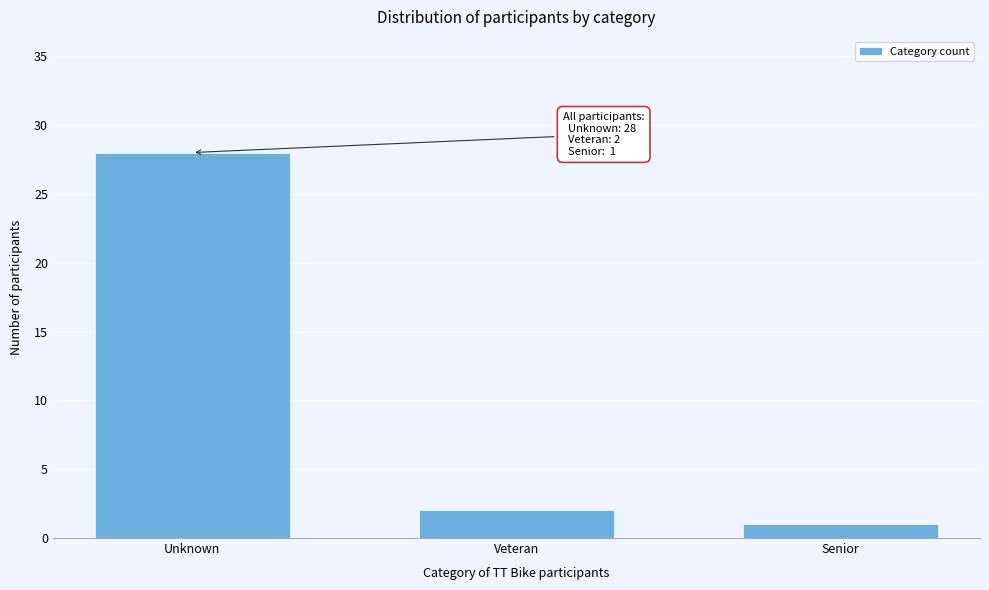

Reading left to right, what are all the values shown in this chart?

28	2	1